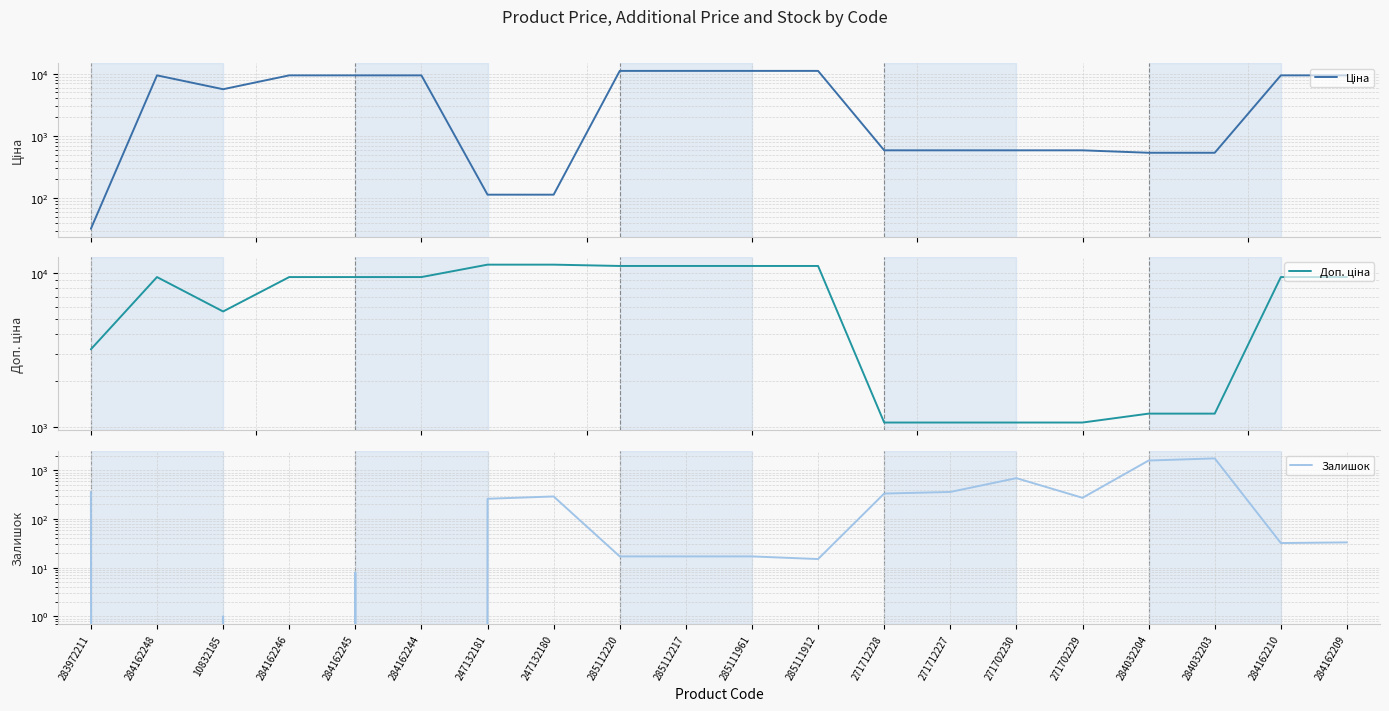

Which has a higher value, 285111961 or 247132181?

285111961